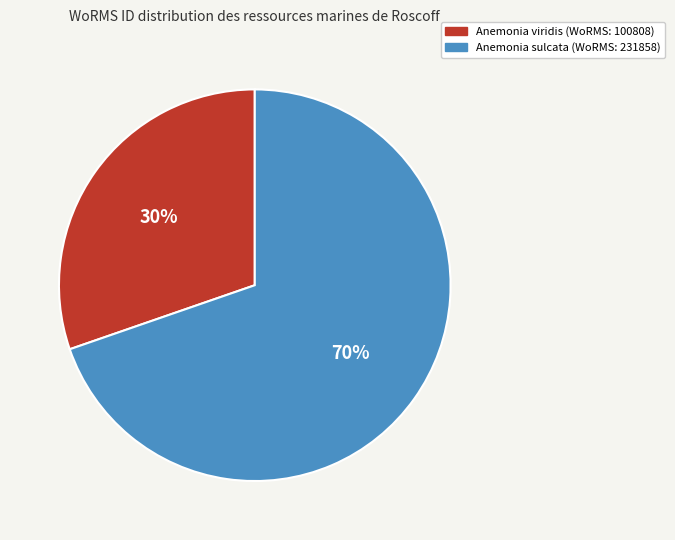

Does any single category account for the majority?

Yes